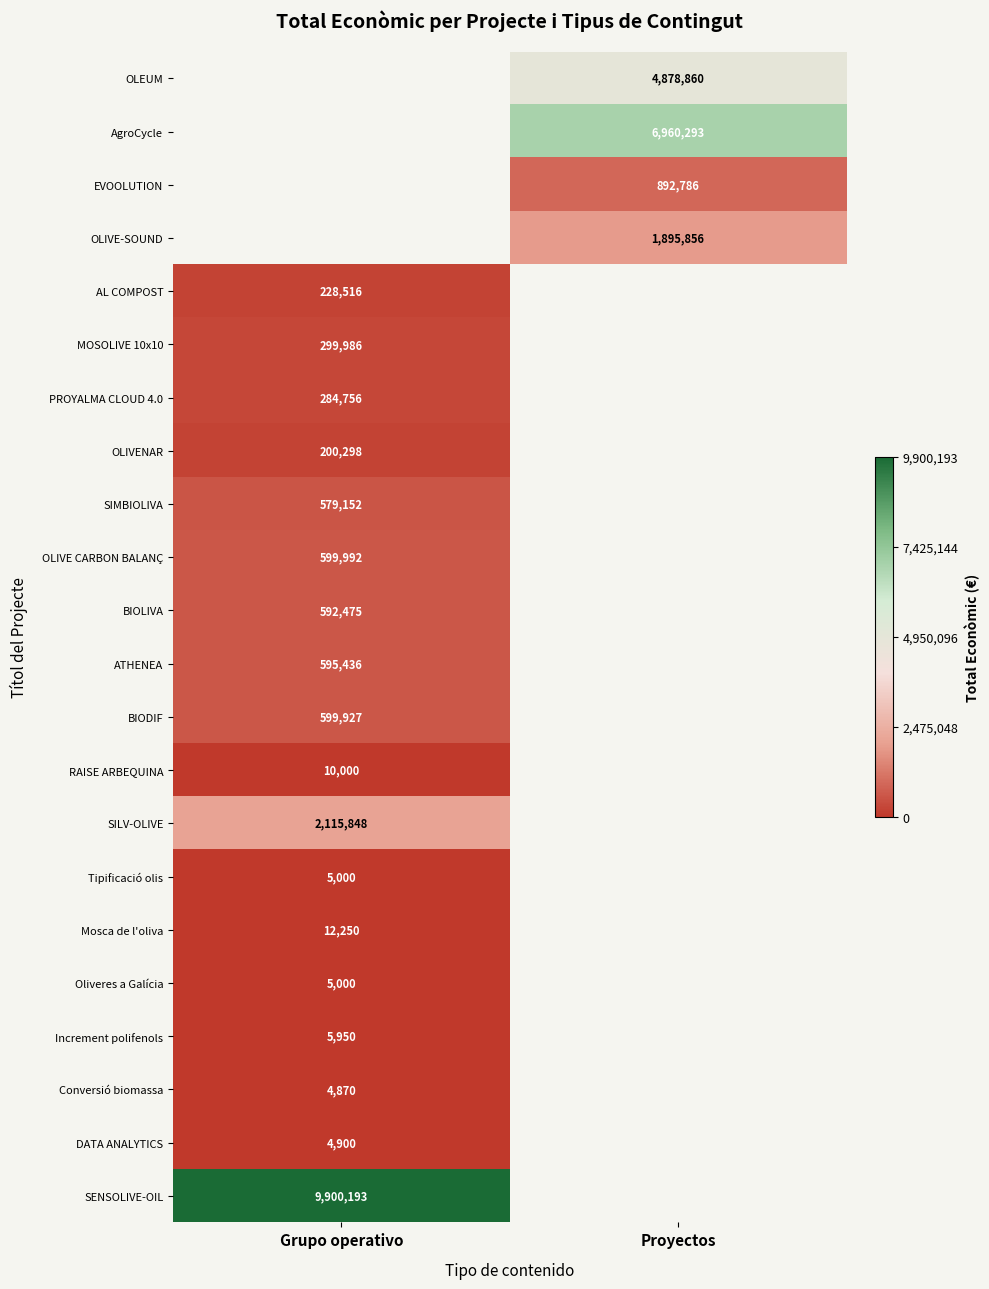

True or false: Tipificació olis has a value of 2518.7 at Grupo operativo.

False